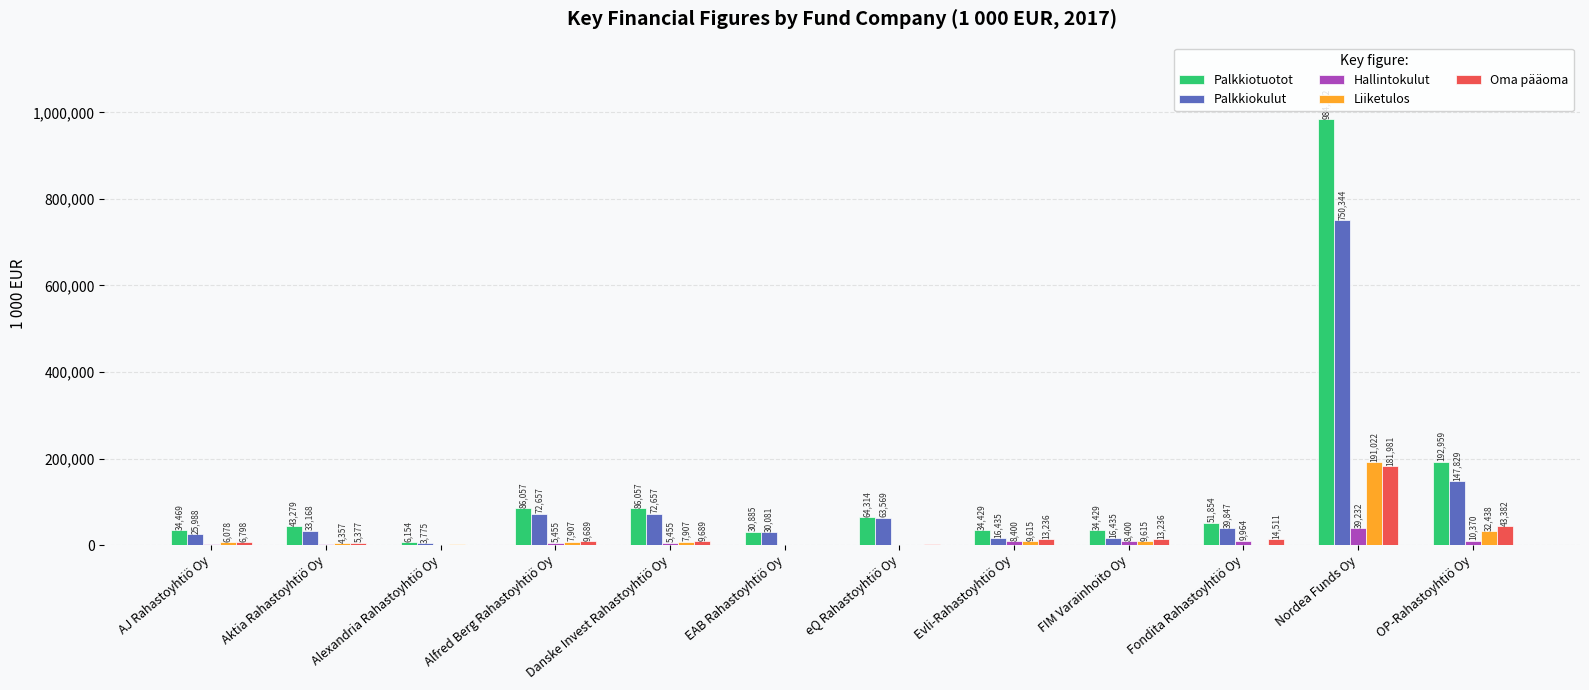

True or false: Palkkiokulut has a value of 114957 at Danske Invest Rahastoyhtiö Oy.

False